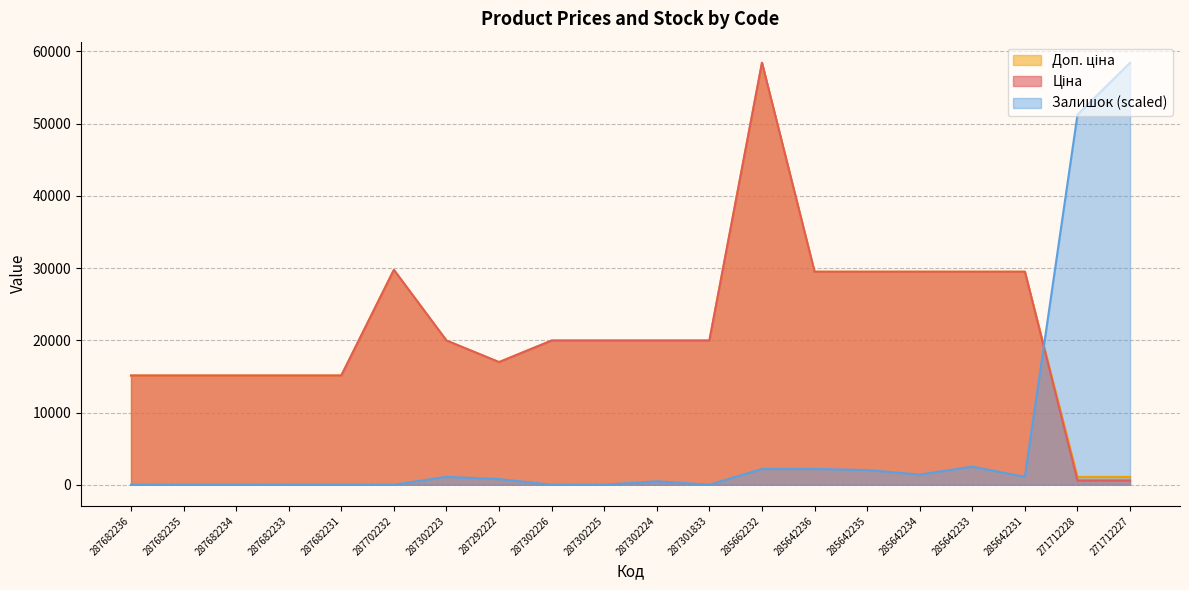

At which category is the sum across all series the highest?

285662232